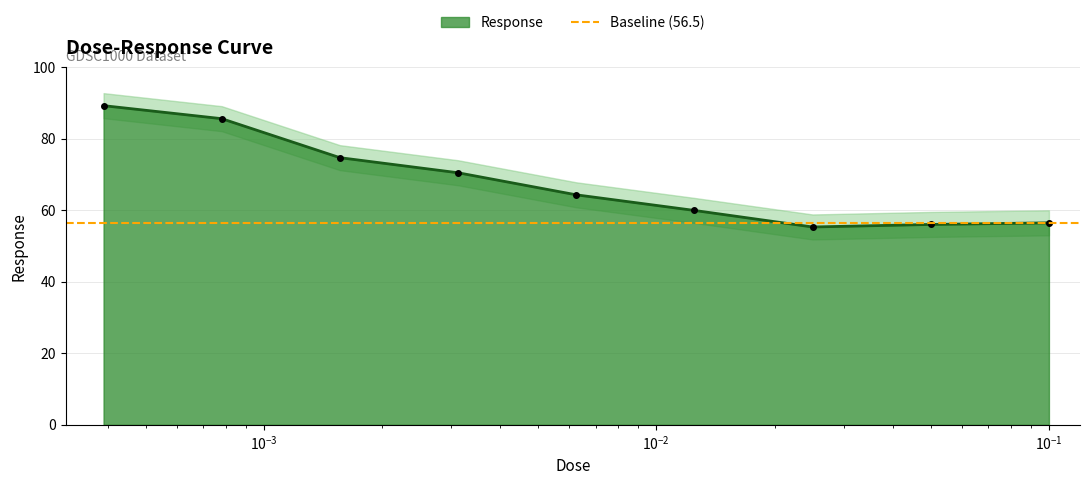

How many data points are less than 64?

4